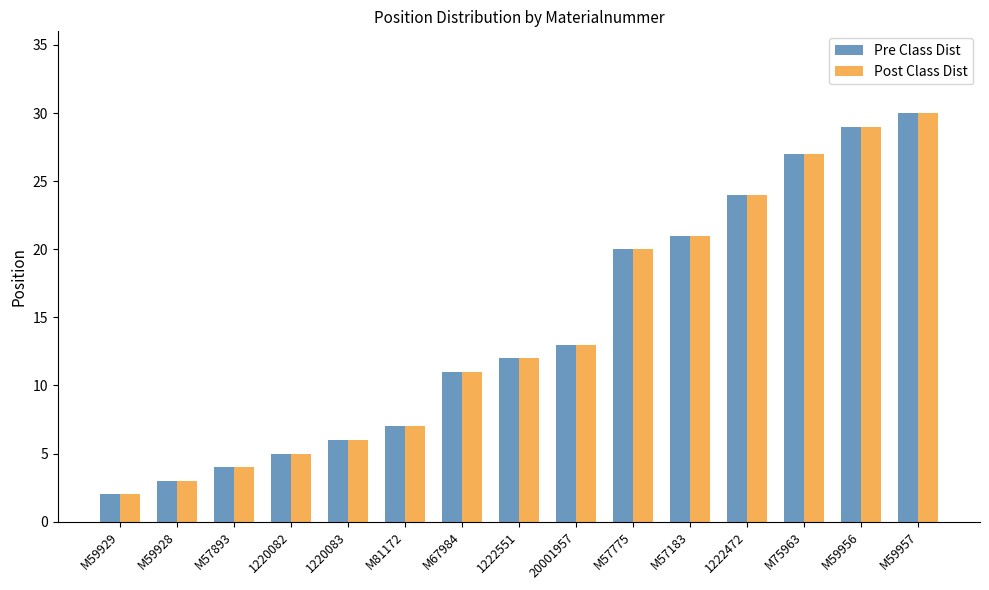

At which label does Pre Class Dist reach its peak?

M59957